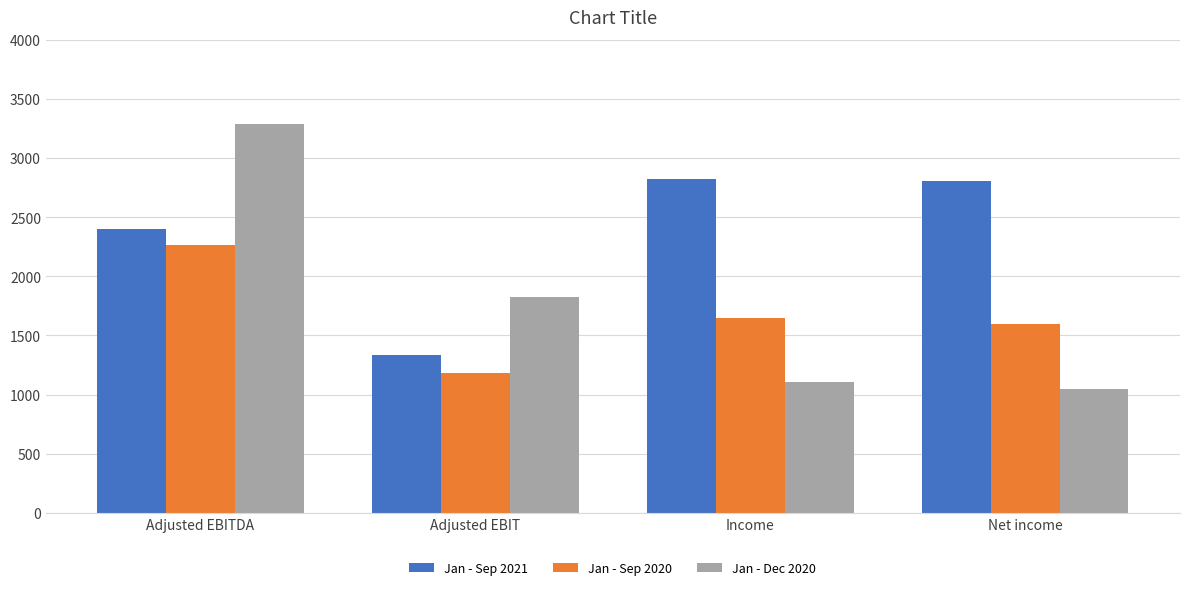

How many categories are shown in the chart?

4